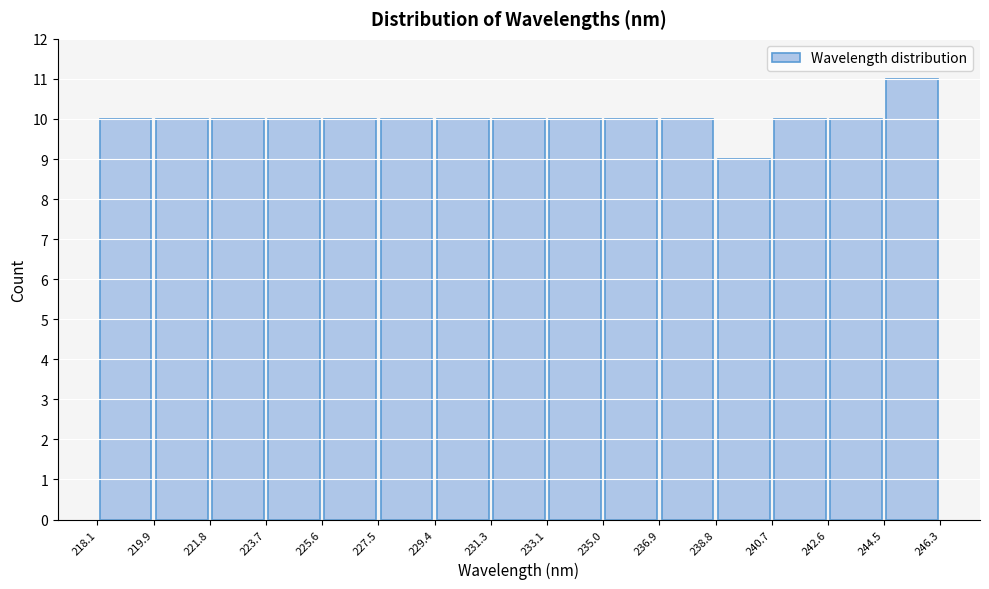

What is the height of the bar covering 229.4 to 231.3 on the x-axis? The values are not printed on the chart, so give them approximately, as read against the axis.

10